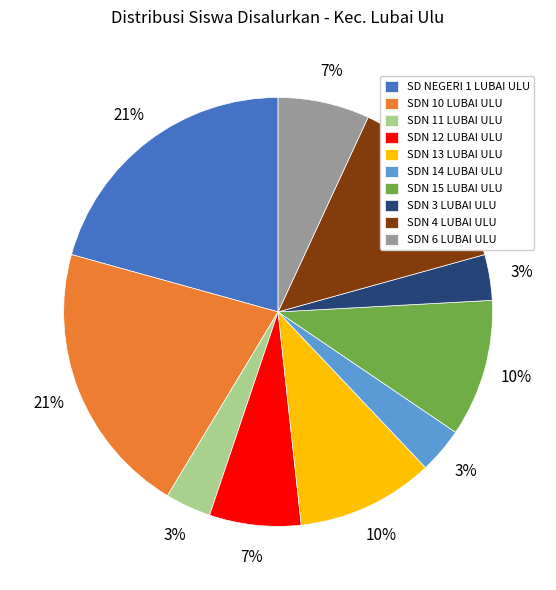

Is SDN 15 LUBAI ULU the majority of the pie?

No